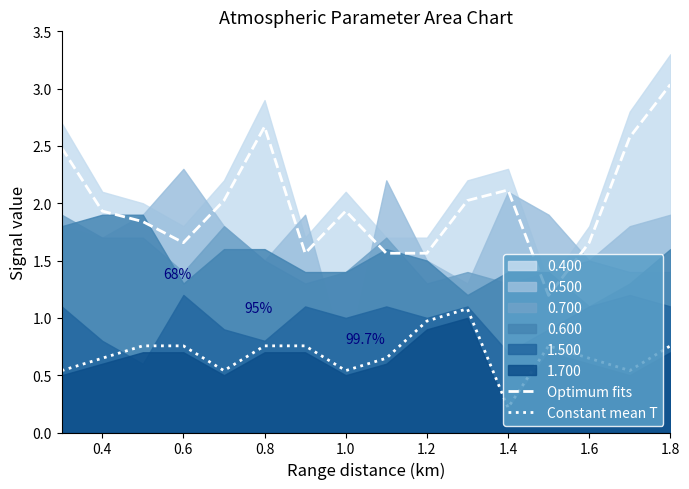

What is the value of the Constant mean T point at the 13th from the left?

0.8